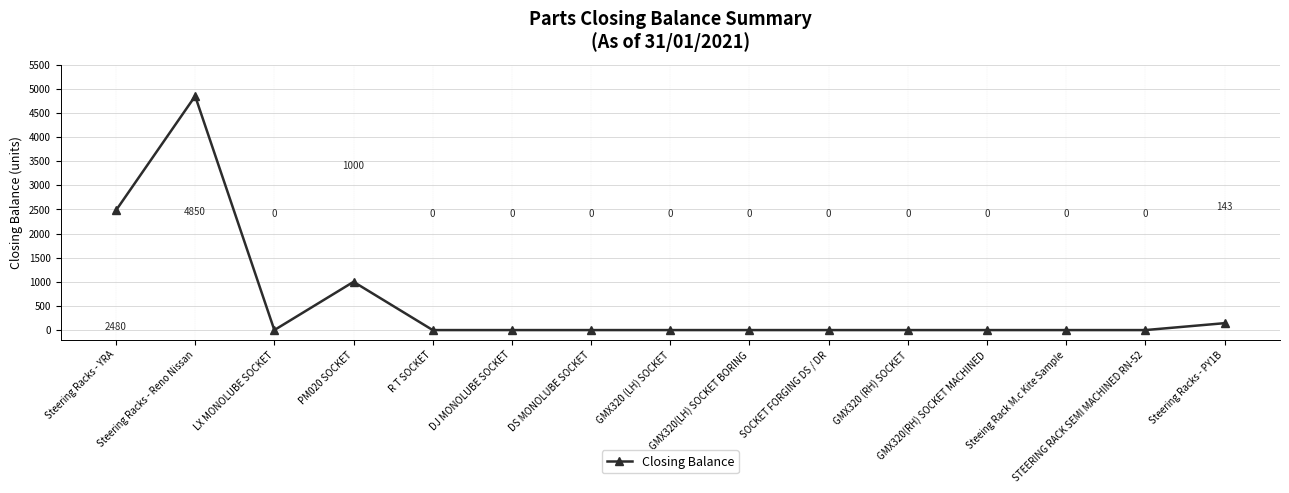

What is the maximum value shown in the chart?

4850